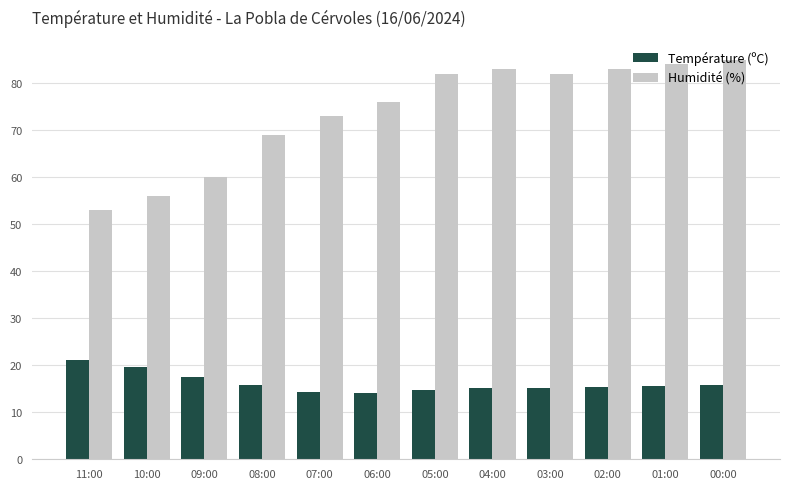

What position from the left is 10:00?

2